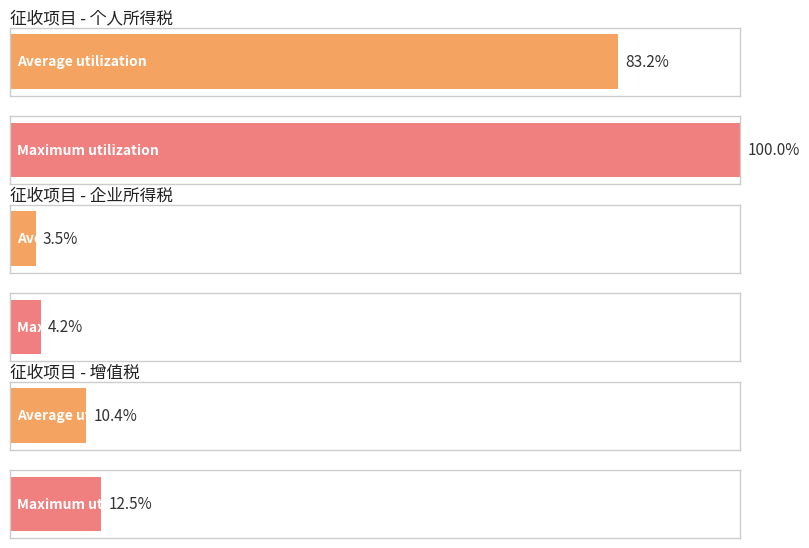

Between 个人所得税 and 企业所得税, which is larger?

个人所得税